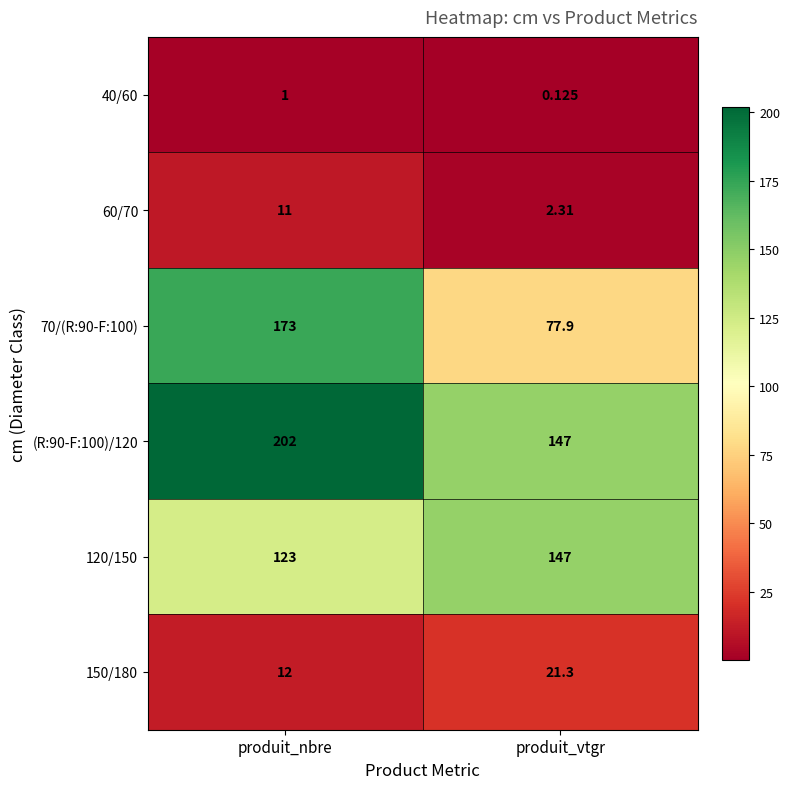

What is the maximum value shown in the chart?

202.0